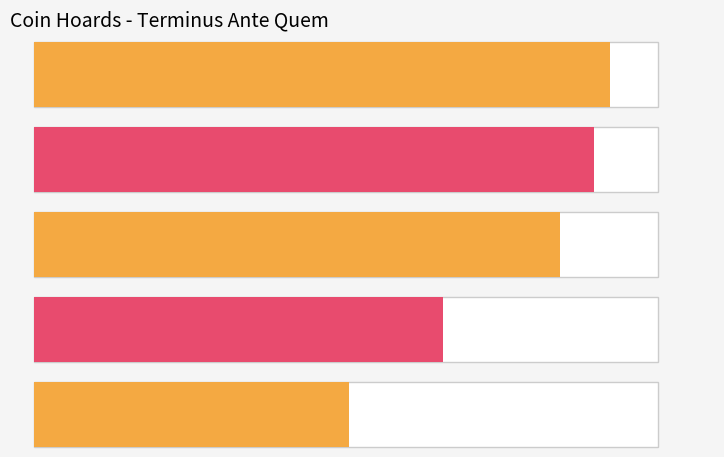

Reading left to right, transcribe all the data shown in this chart.

-493	-479	-450	-350	-270